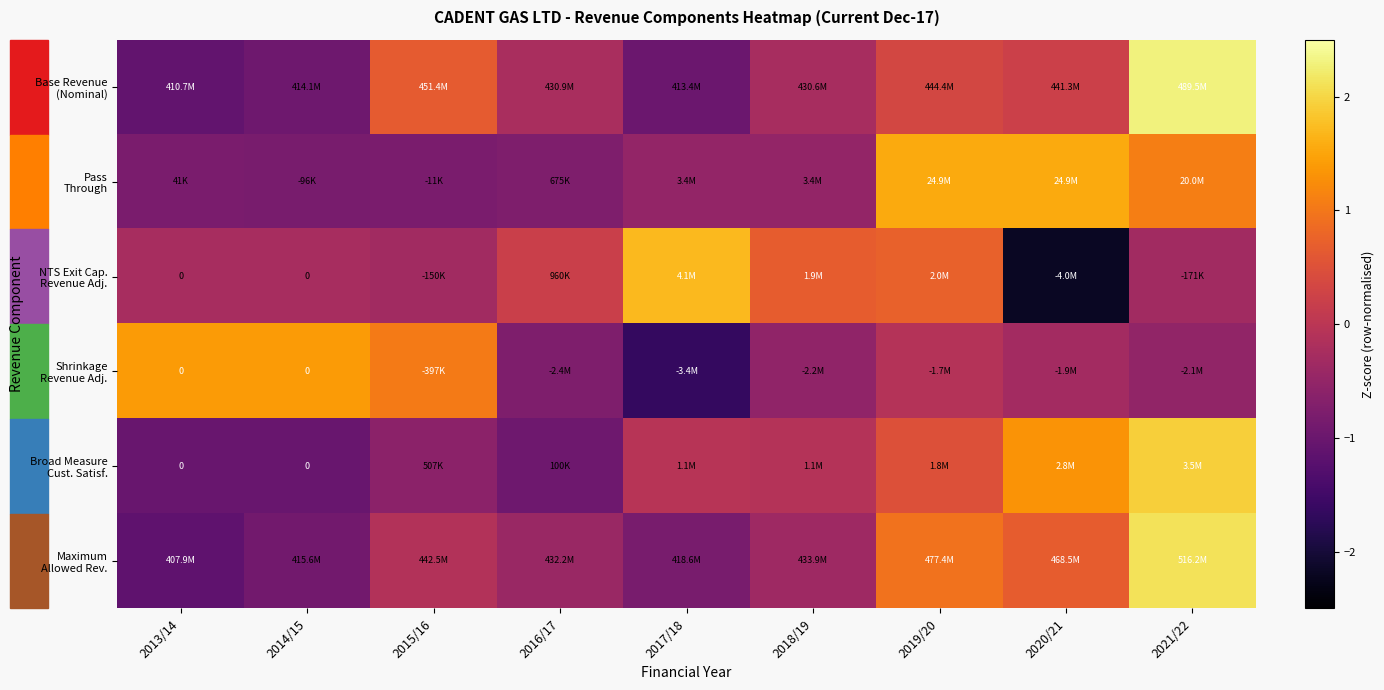

Is the value of Shrinkage Revenue Adj. at 2020/21 greater than the value of Base Revenue (Nominal) at 2019/20?

No